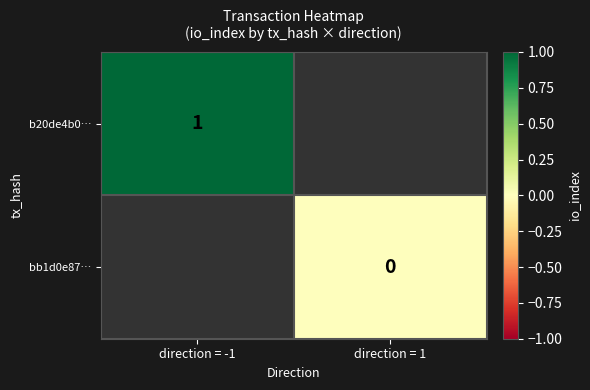

Is the value of bb1d0e87… at direction = 1 greater than the value of b20de4b0… at direction = -1?

No